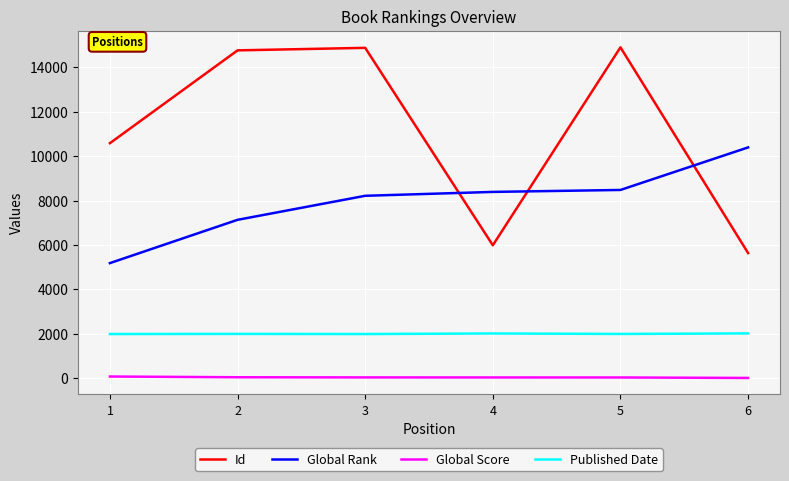

List the series in order of their peak value, lowest first.

Global Score, Published Date, Global Rank, Id